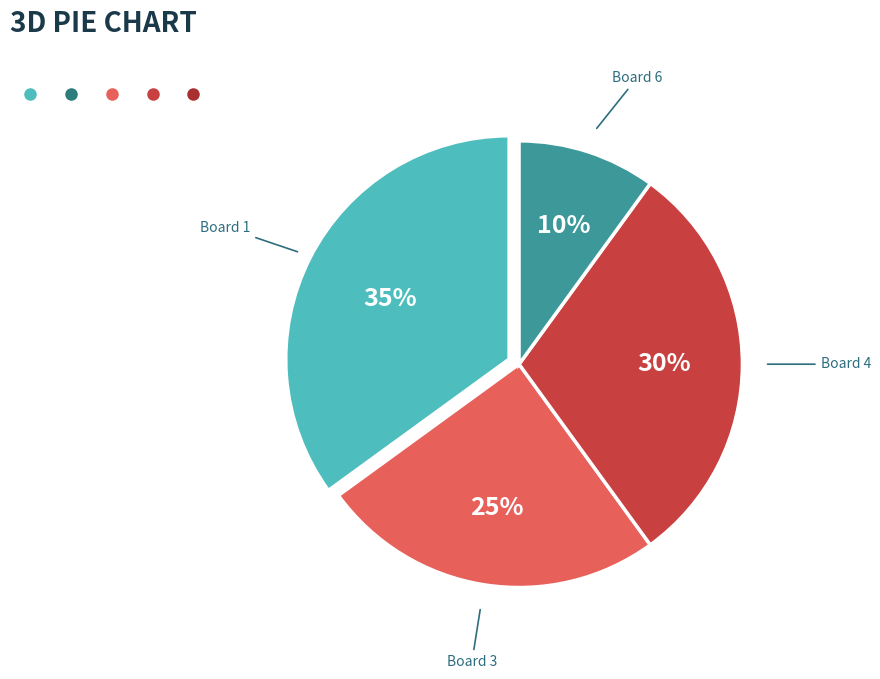

Approximately how many times larger is the value at Board 1 compared to Board 6?

3.5